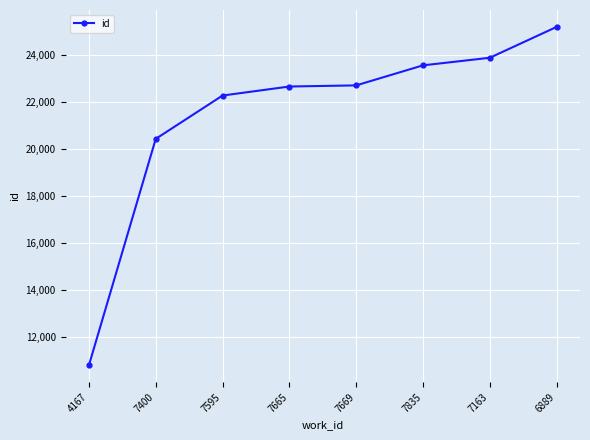

The value at 7665 is 5601. True or false?

False